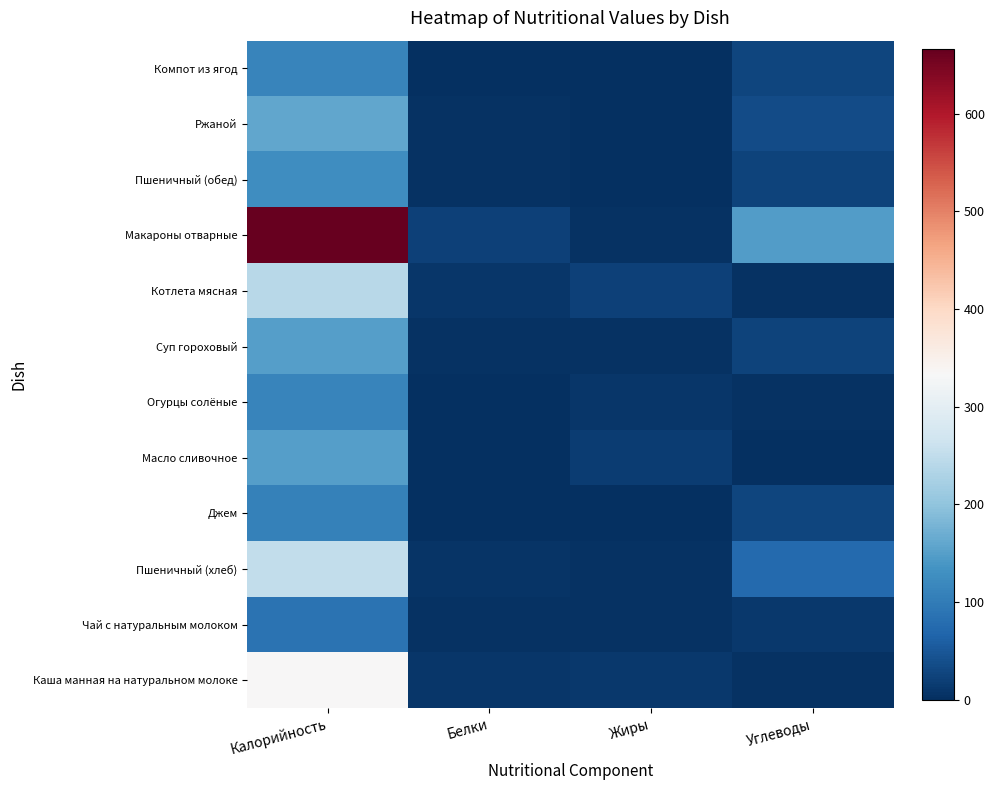

Which has a higher value, Жиры or Калорийность?

Калорийность